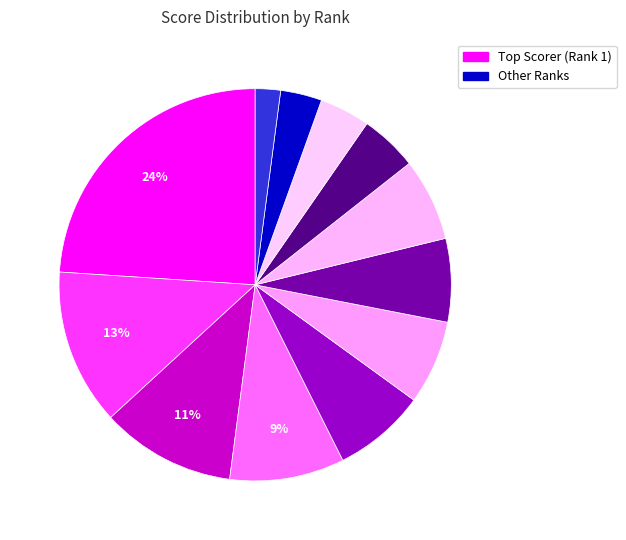

How many slices are in this pie chart?

12